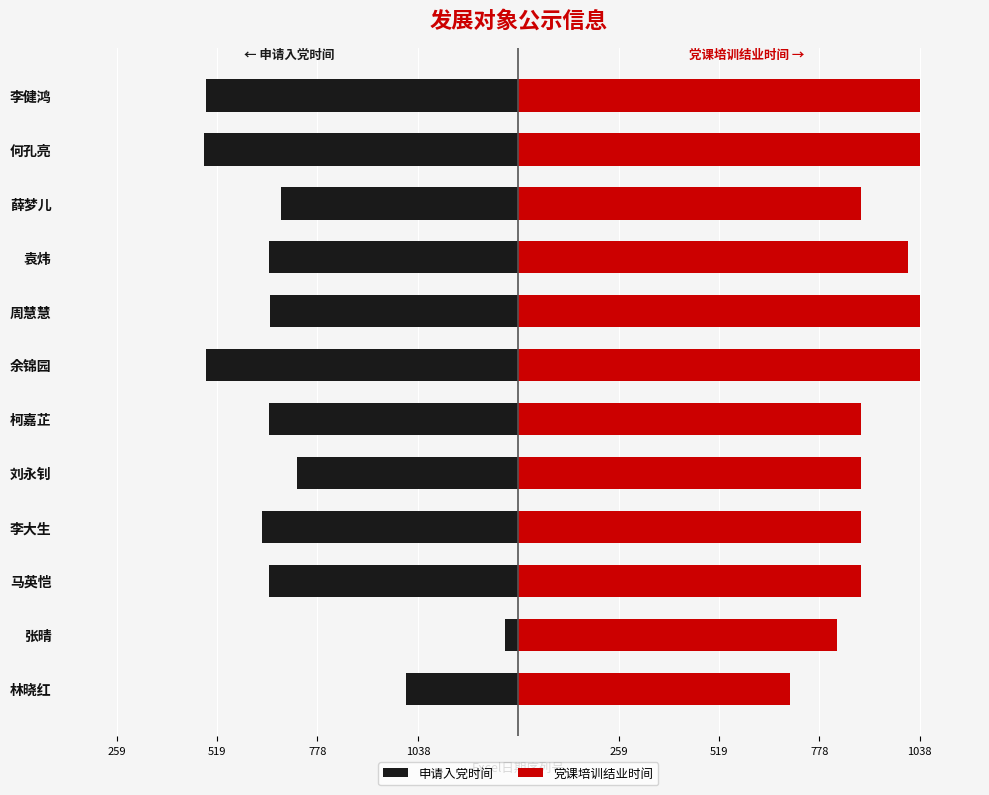

The 申请入党时间 series shows -572 at 刘永钊. True or false?

True